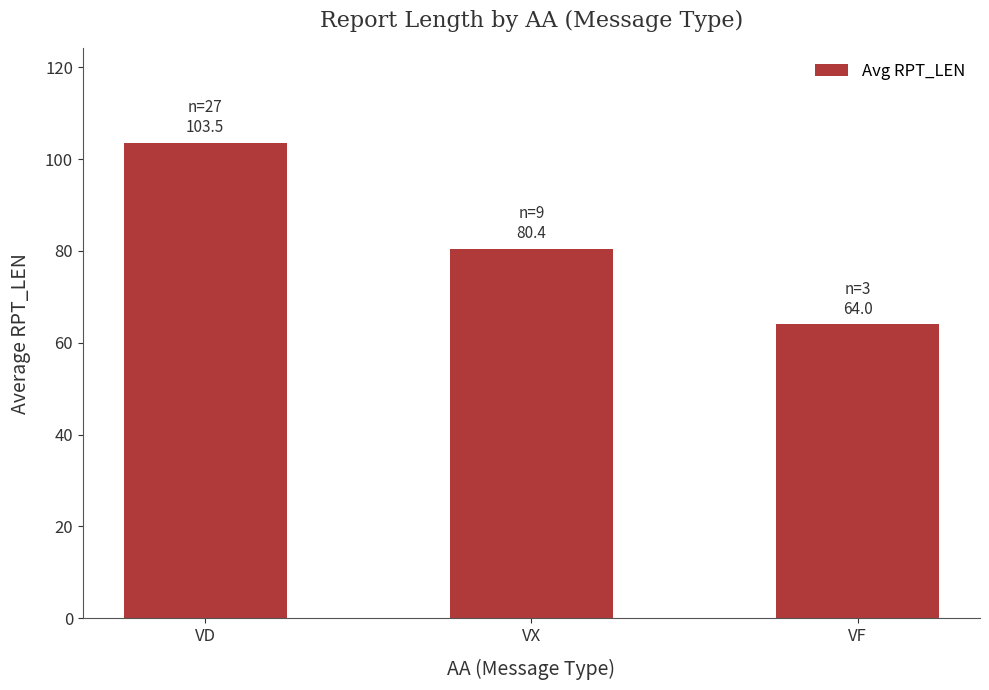

Reading right to left, what are all the values shown in this chart?

VF=64.0	VX=80.4	VD=103.5